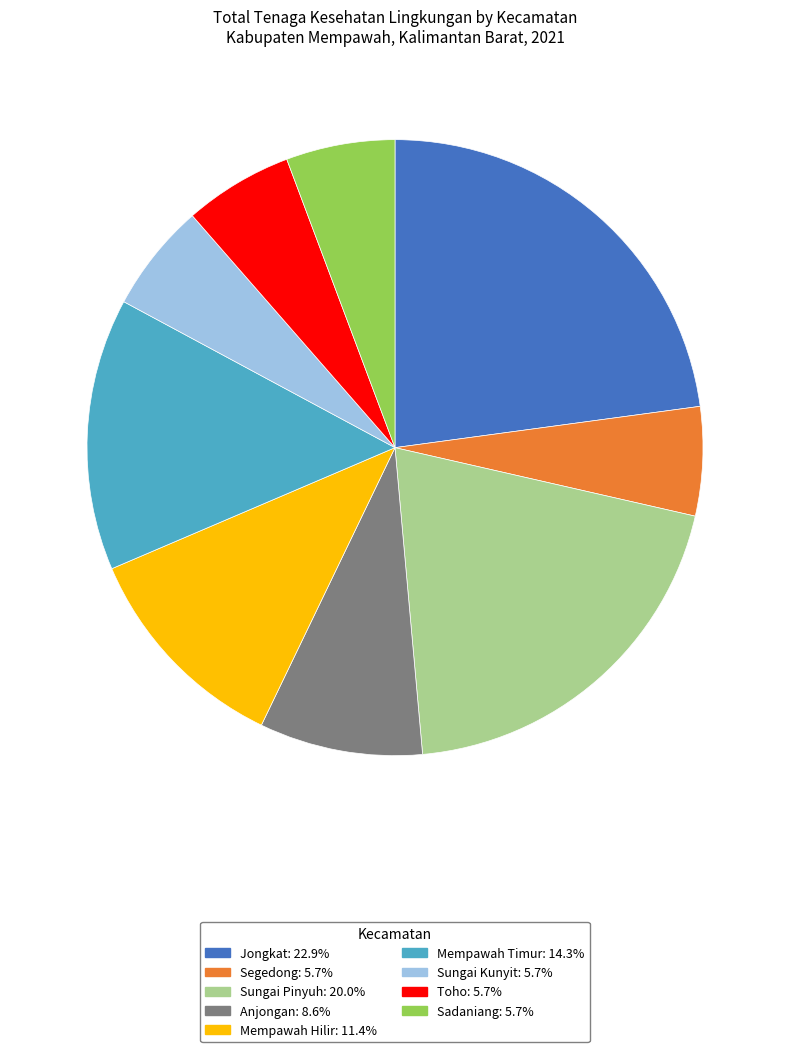

Is there a majority slice in this chart?

No